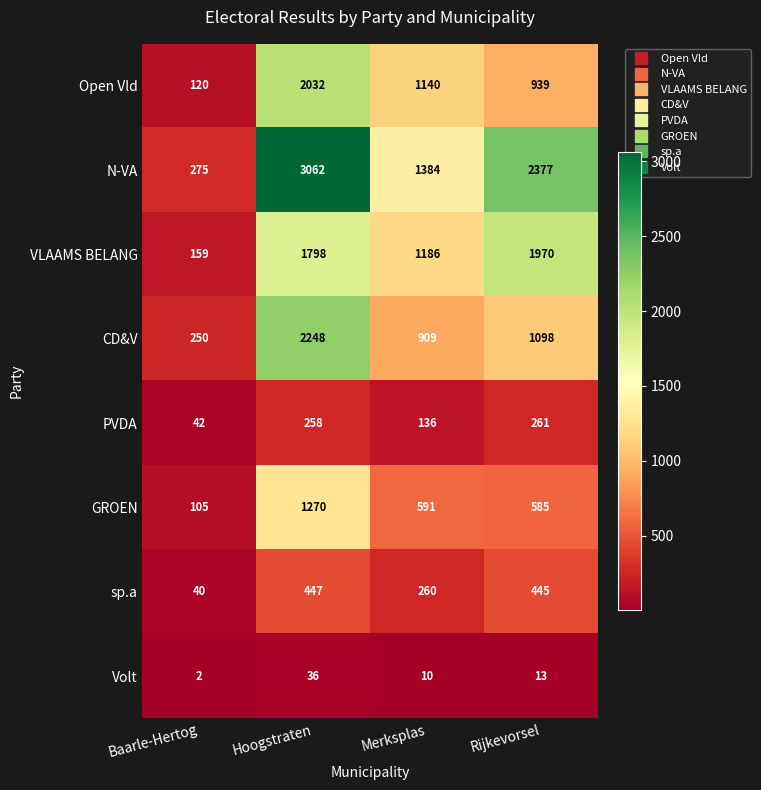

Which series has the widest spread of values?

N-VA